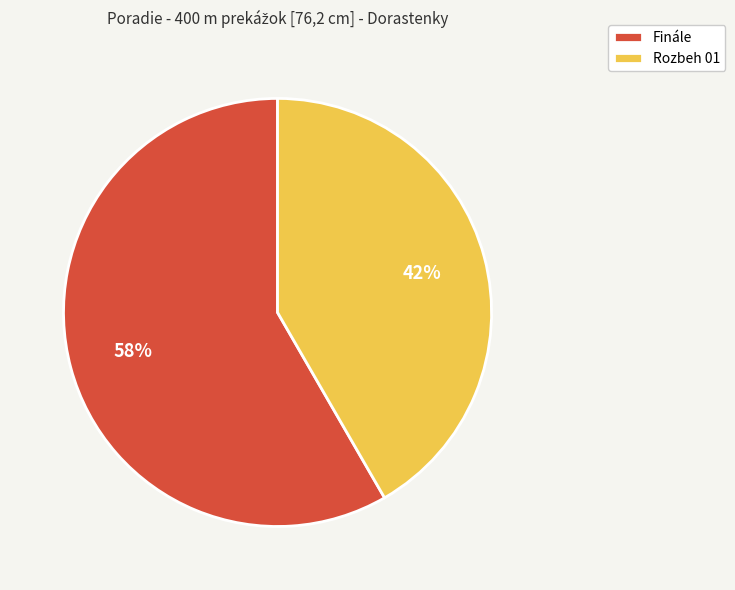

Rank the categories by value from lowest to highest.

Rozbeh 01, Finále